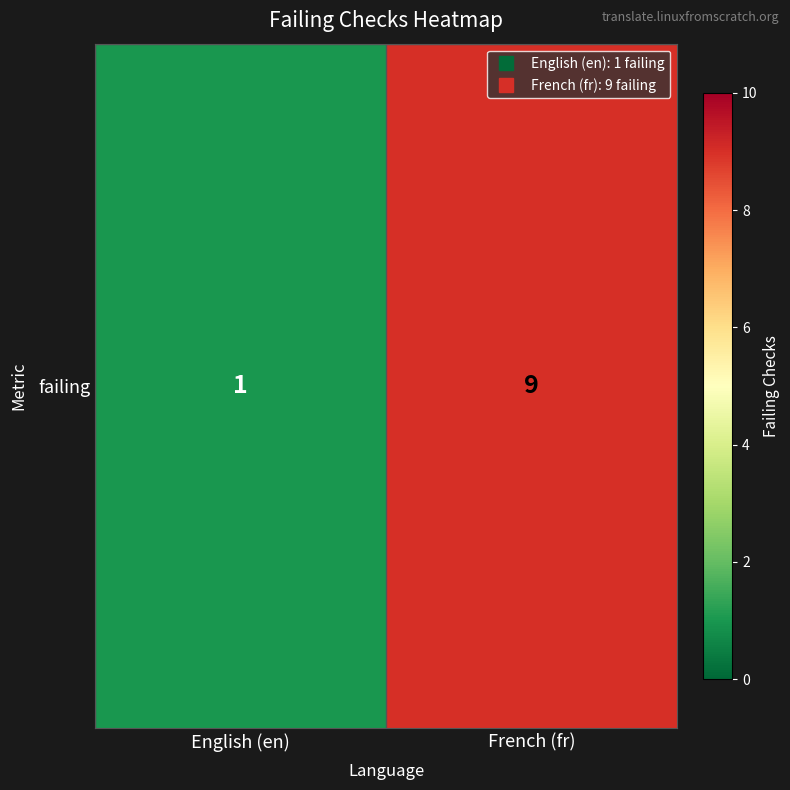

What is the difference between the maximum and minimum values?

8